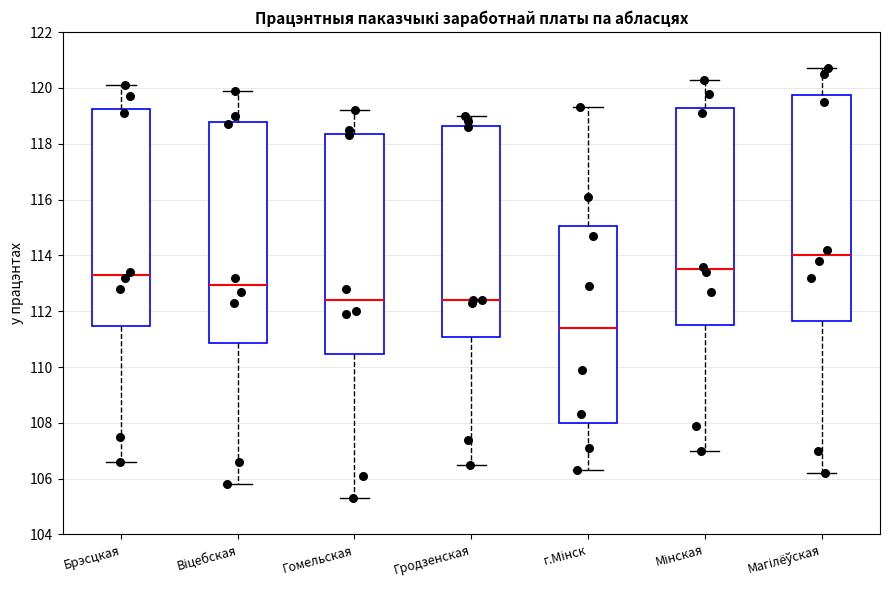

Reading left to right, transcribe this box plot: for each box, give where its median line is, the range the box spans, and where its two whiskers end, as read against the y-axis. The values are not printed on the chart, so give them approximately, as read against the axis.

Брэсцкая: median 113.4, box 111.4 to 119.2, whiskers 106.6 to 120.2
Віцебская: median 113.0, box 110.8 to 118.8, whiskers 105.8 to 120.0
Гомельская: median 112.4, box 110.4 to 118.4, whiskers 105.4 to 119.2
Гродзенская: median 112.4, box 111.0 to 118.6, whiskers 106.6 to 119.0
г.Мінск: median 111.4, box 108.0 to 115.0, whiskers 106.4 to 119.4
Мінская: median 113.6, box 111.6 to 119.2, whiskers 107.0 to 120.4
Магілёўская: median 114.0, box 111.6 to 119.8, whiskers 106.2 to 120.8